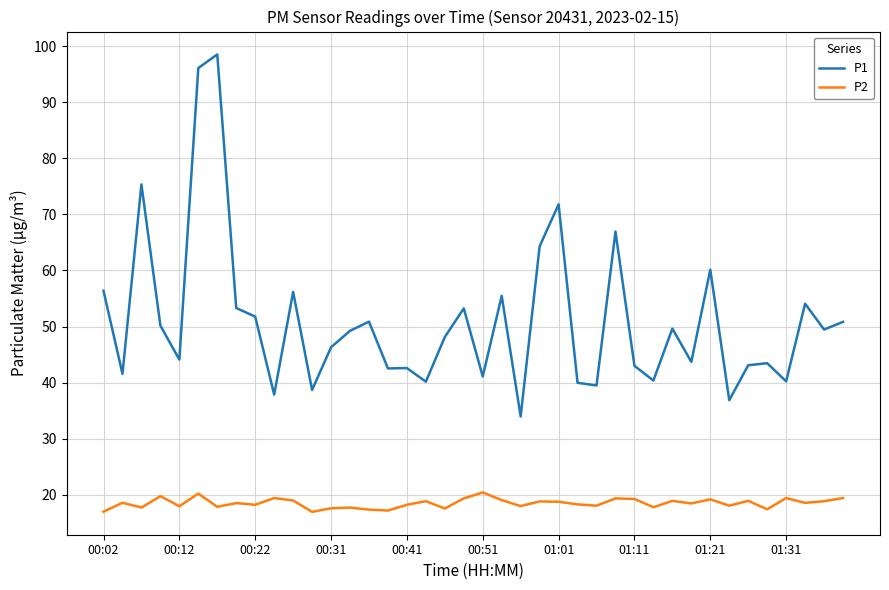

True or false: P2 and P1 cross at least once.

False